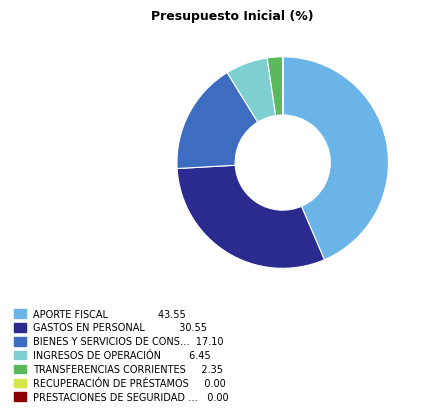

Is there any slice that represents more than half of the pie?

No